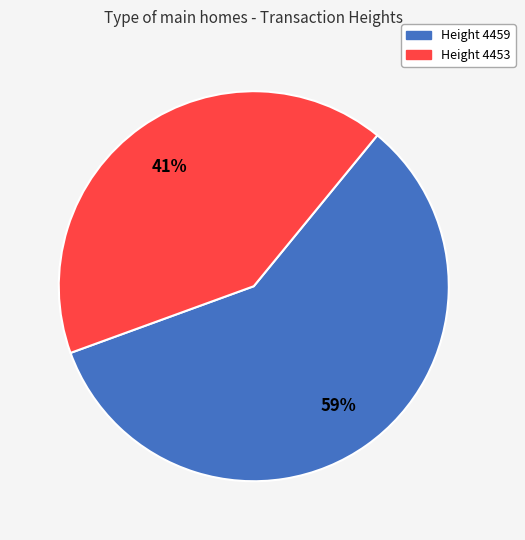

To the nearest percent, what is the average slice percentage?

50%